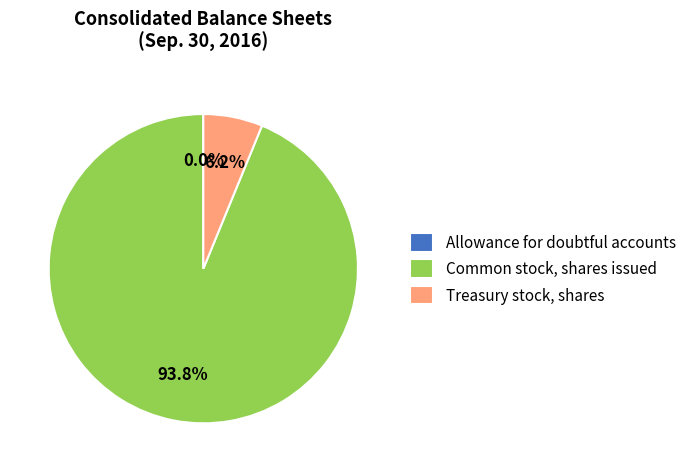

Which has a higher value, Common stock, shares issued or Treasury stock, shares?

Common stock, shares issued